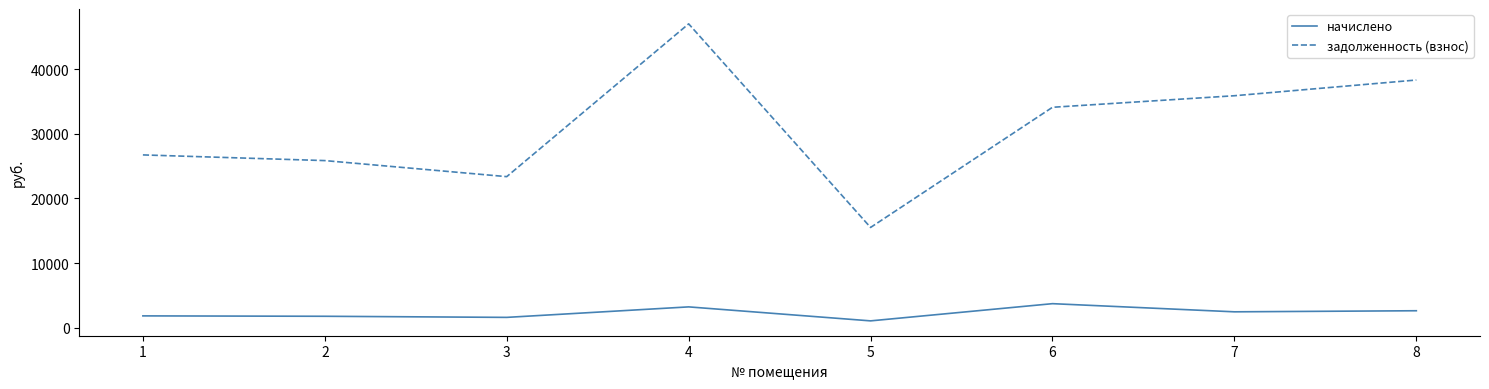

Where is задолженность (взнос) nearest to the value 31257?

6